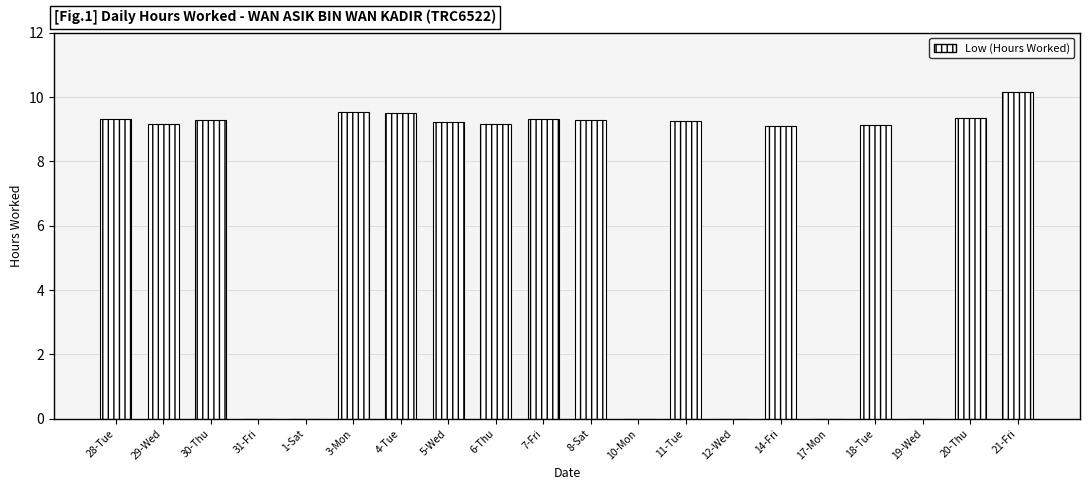

Approximately how many times larger is the value at 21-Fri compared to 8-Sat?

1.1